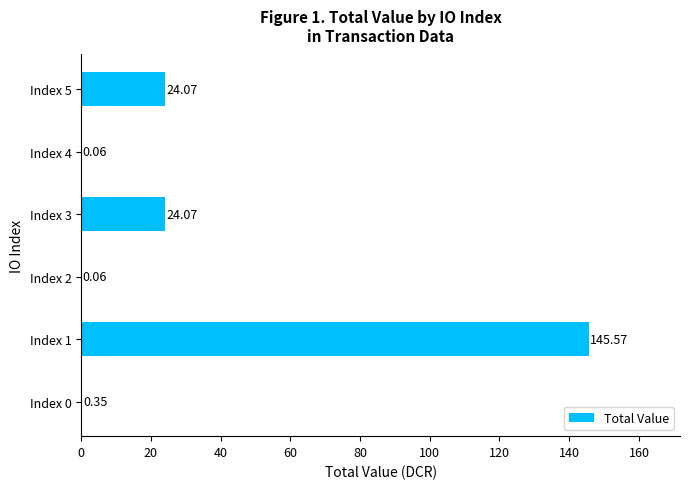

What is the sum of all values?

194.2